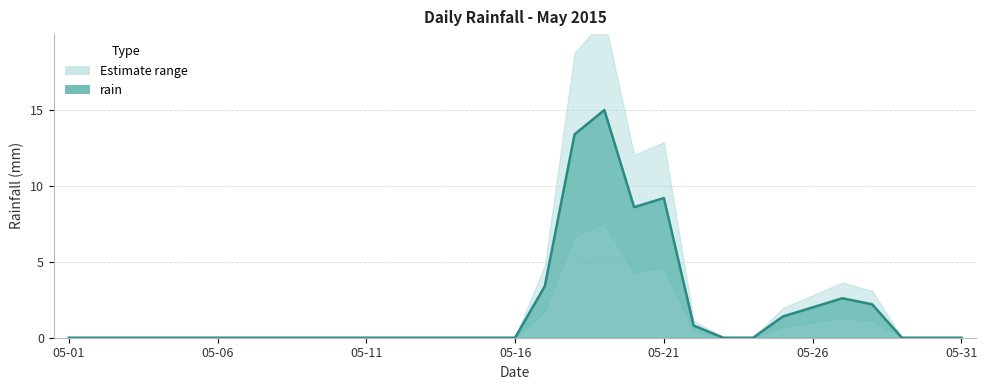

Does the chart display data point markers on the line(s)?

No